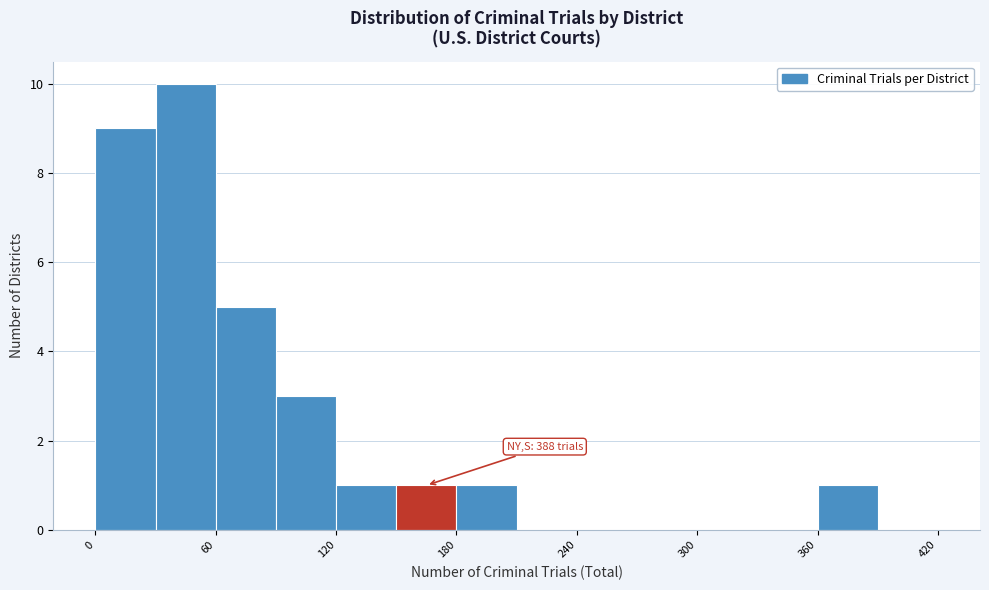

Around what value on the x-axis is the tallest bar? Give the approximate position of its centre, as read against the axis.

50